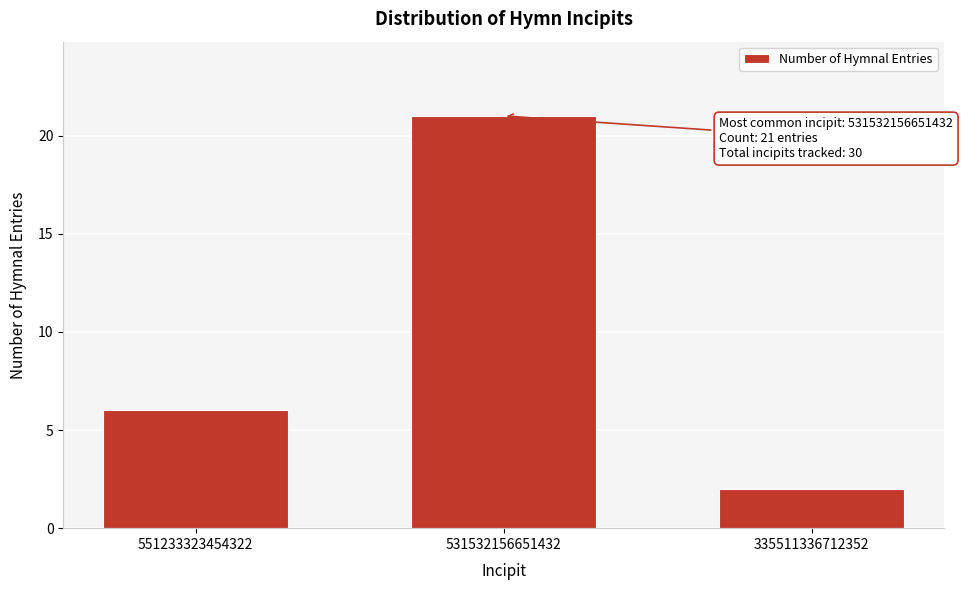

Reading right to left, extract all data points from this chart.

2	21	6